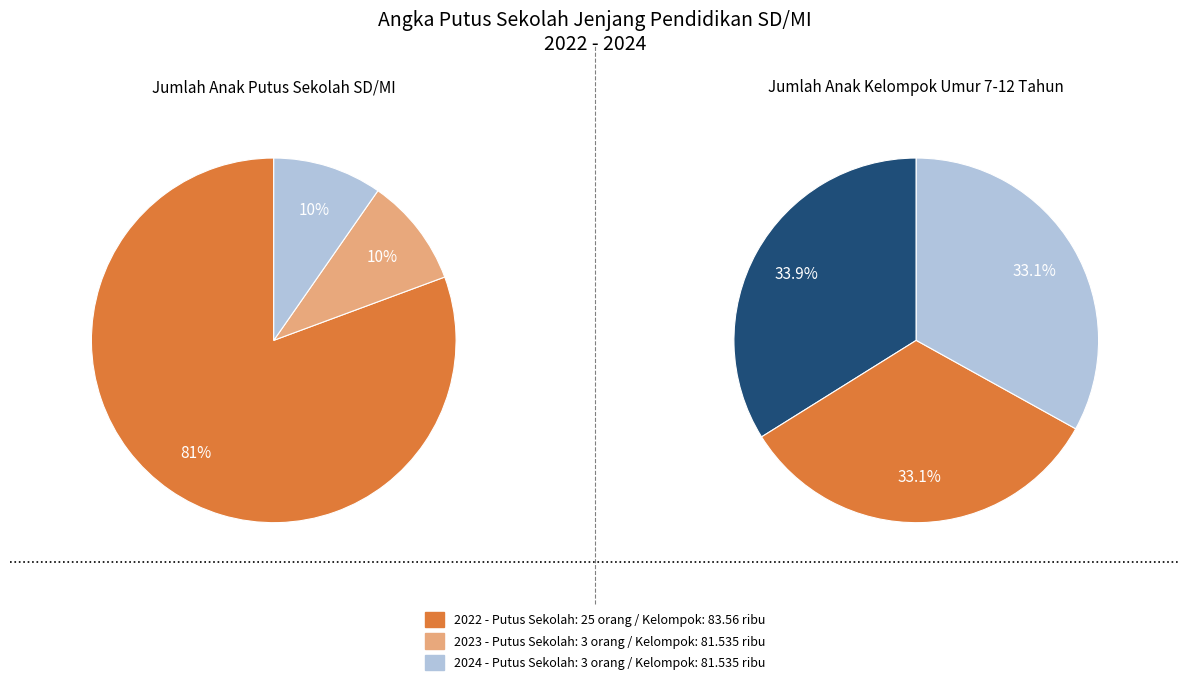

True or false: 2023 accounts for 33% of the total.

True